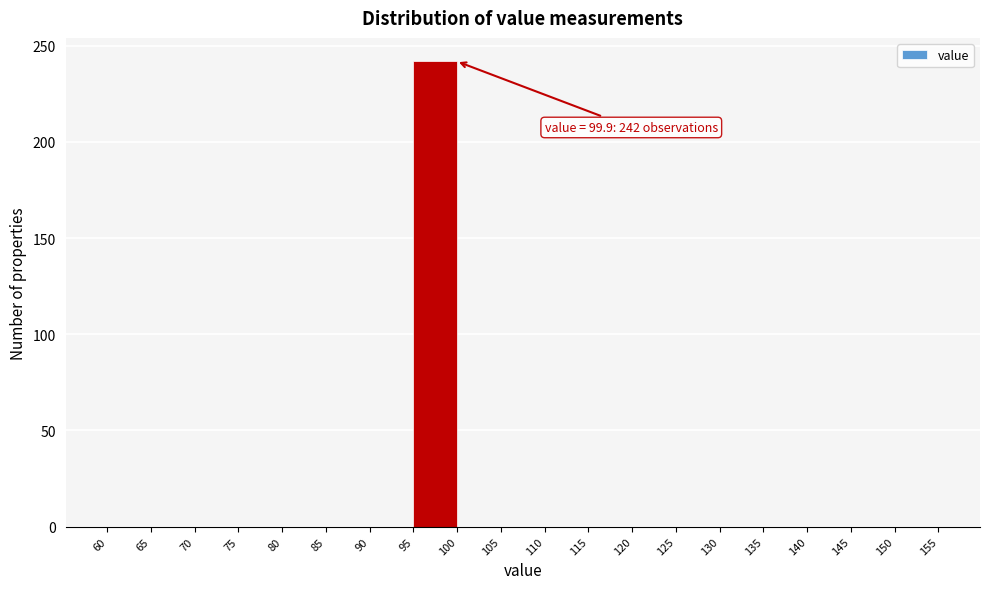

Which range on the x-axis has the tallest bar?

95 to 100